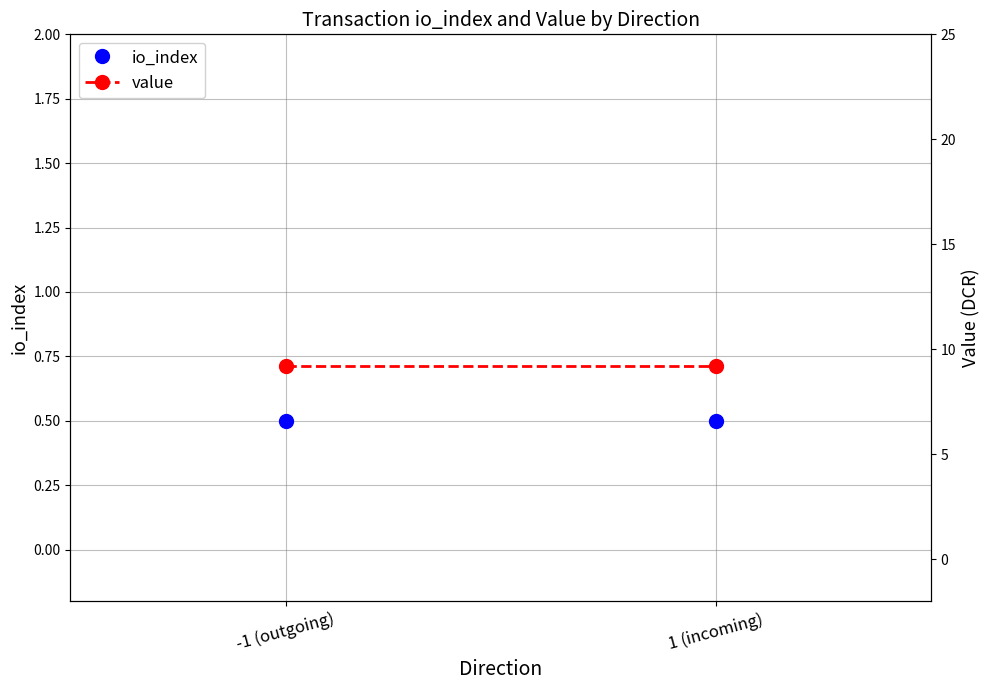

Reading right to left, list all the values displayed in this chart.

io_index: 1 (incoming)=0.5	-1 (outgoing)=0.5
value: 1 (incoming)=9.2	-1 (outgoing)=9.2